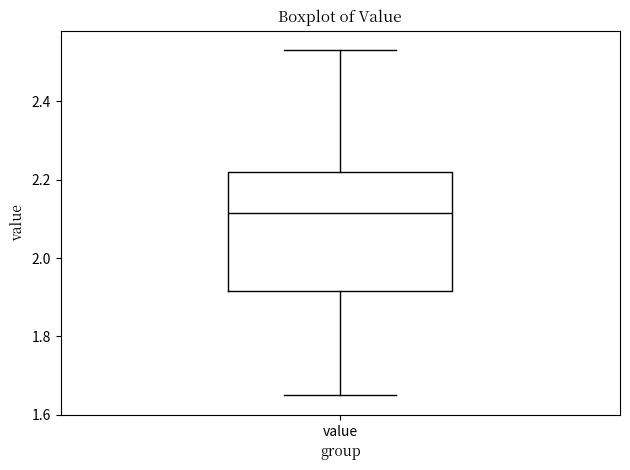

Where does the median line of the box for value sit on the y-axis? The values are not printed on the chart, so give them approximately, as read against the axis.

2.12